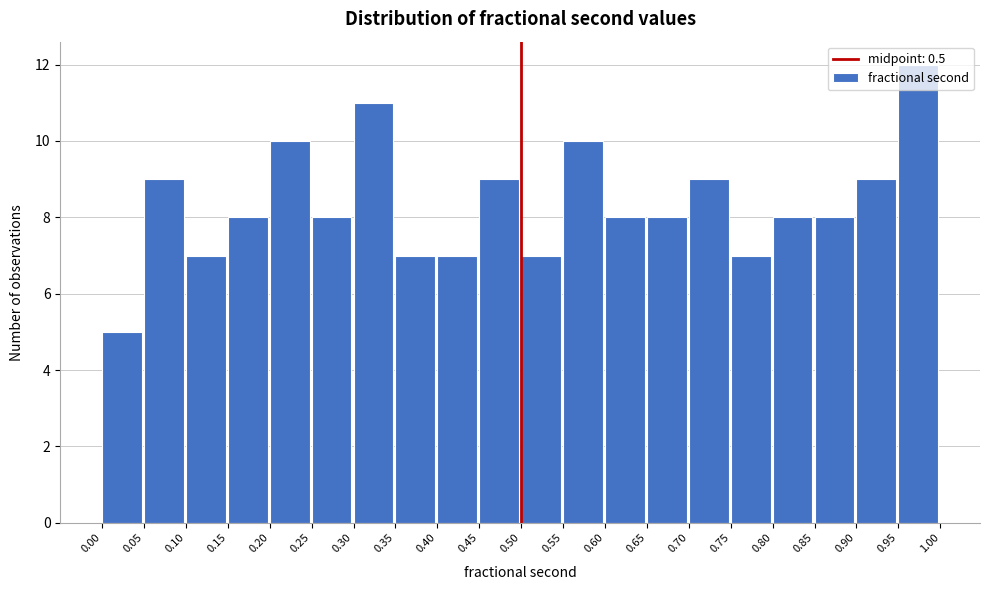

Over which range of the x-axis is the bar tallest?

0.95 to 1.00